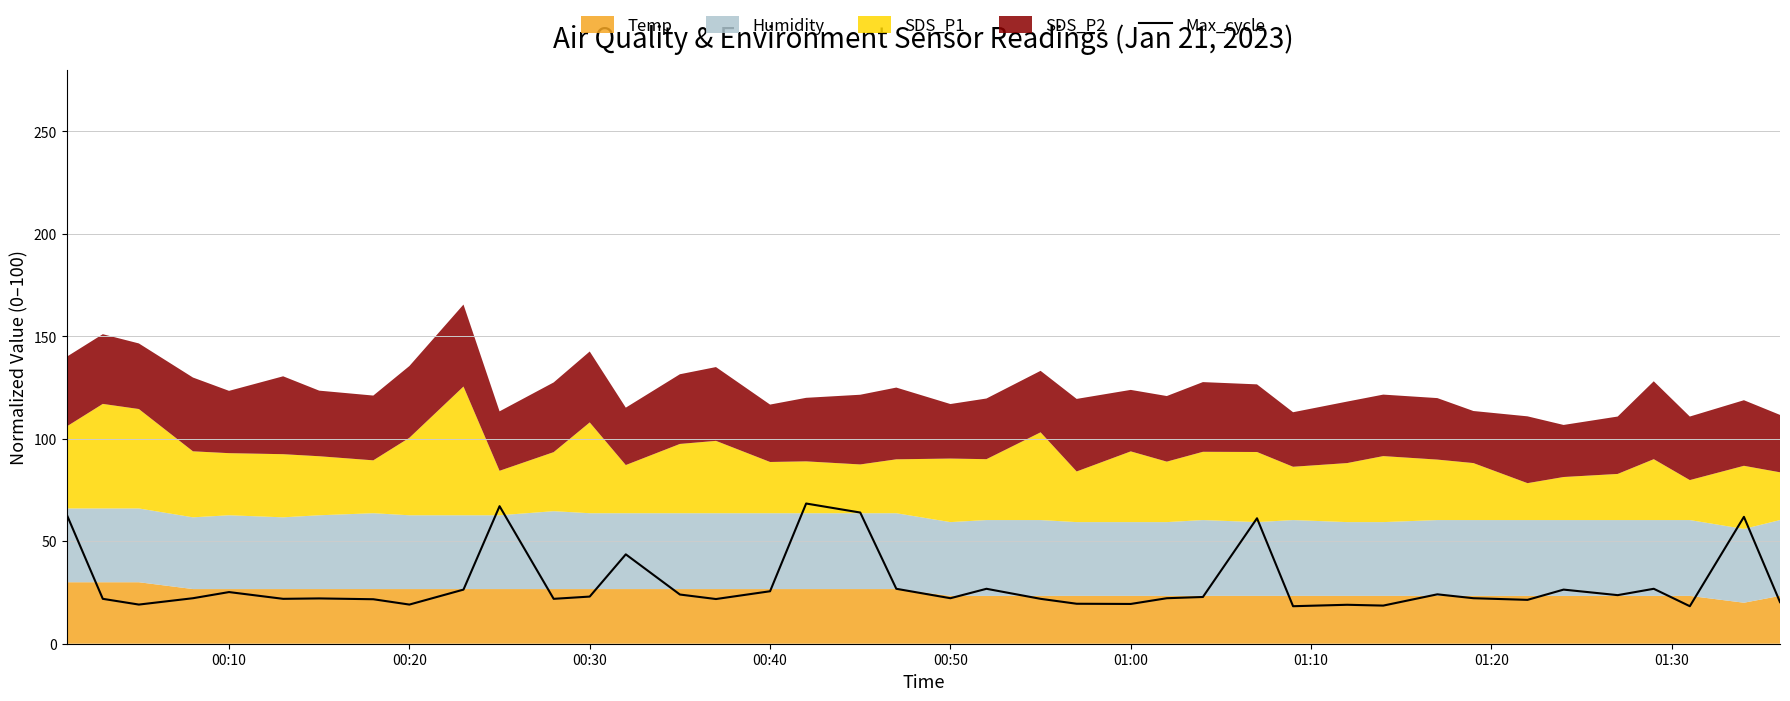

What is the highest value of the Max_cycle series?

68.4